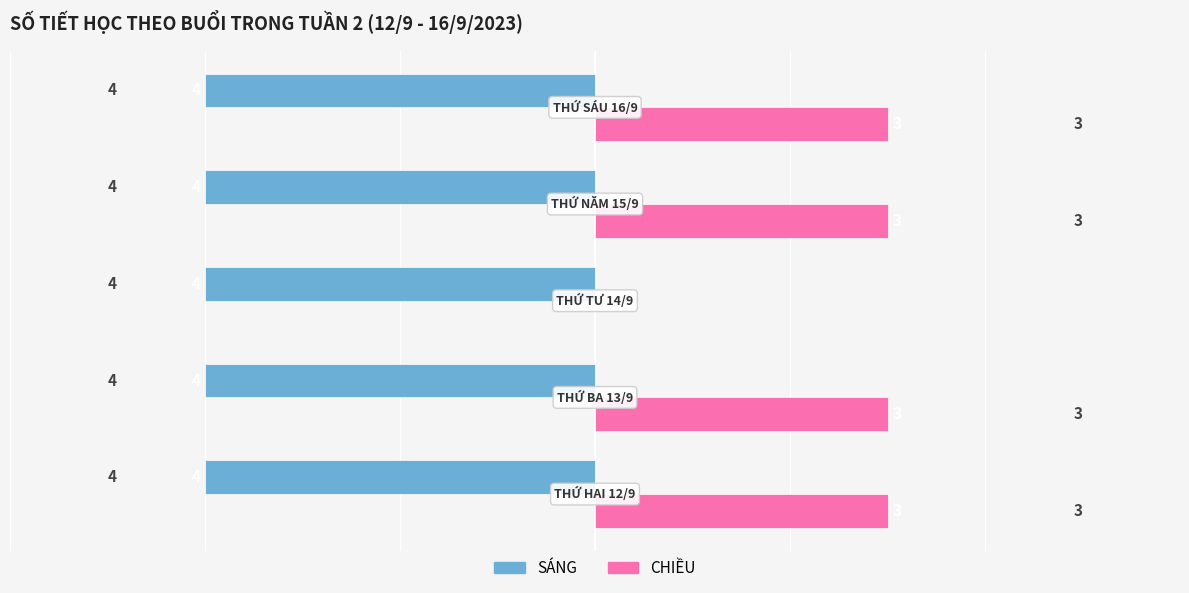

Which series has the widest spread of values?

CHIỀU